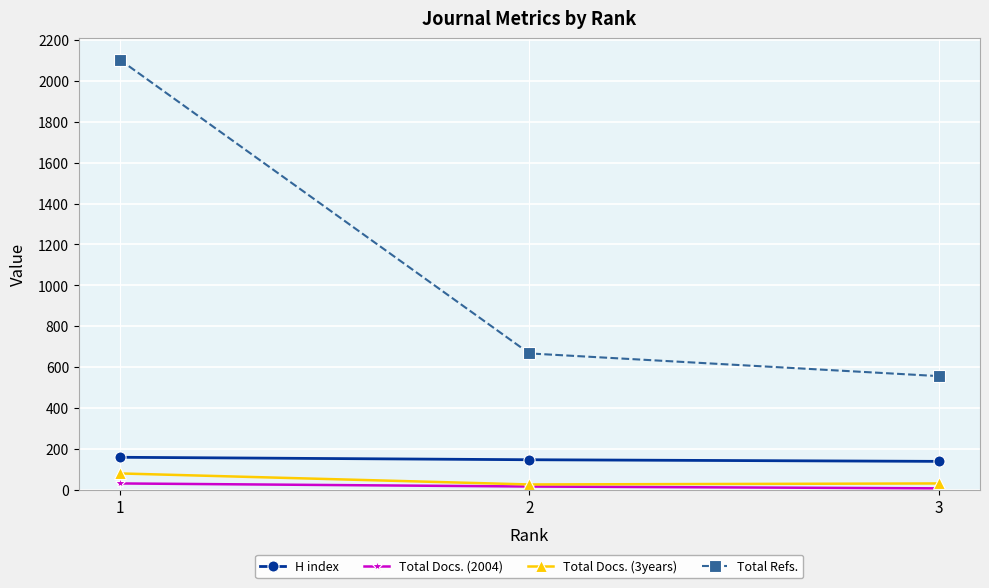

At how many categories does at least one series exceed 1915?

1